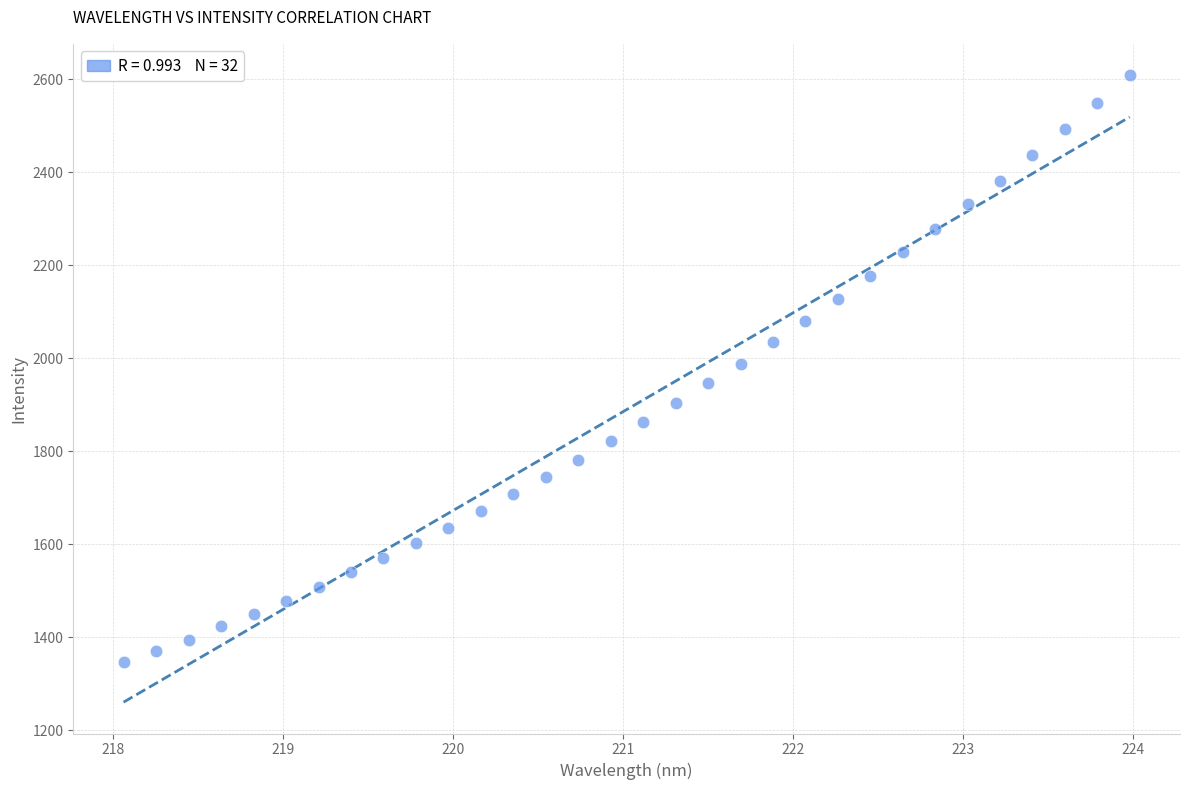

What is the range of Y values (max minus min)?

1262.1